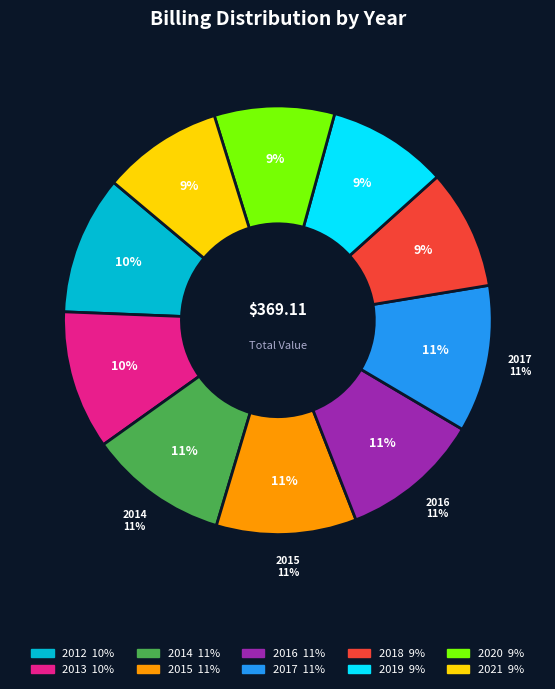

Which category has the biggest portion of the pie?

2017